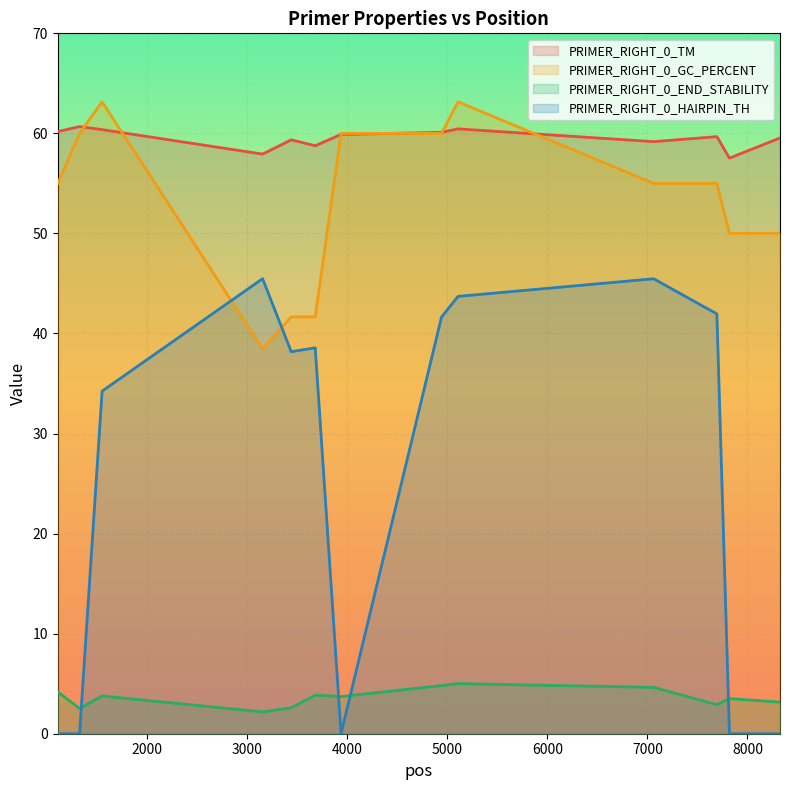

True or false: PRIMER_RIGHT_0_END_STABILITY and PRIMER_RIGHT_0_TM cross at least once.

False